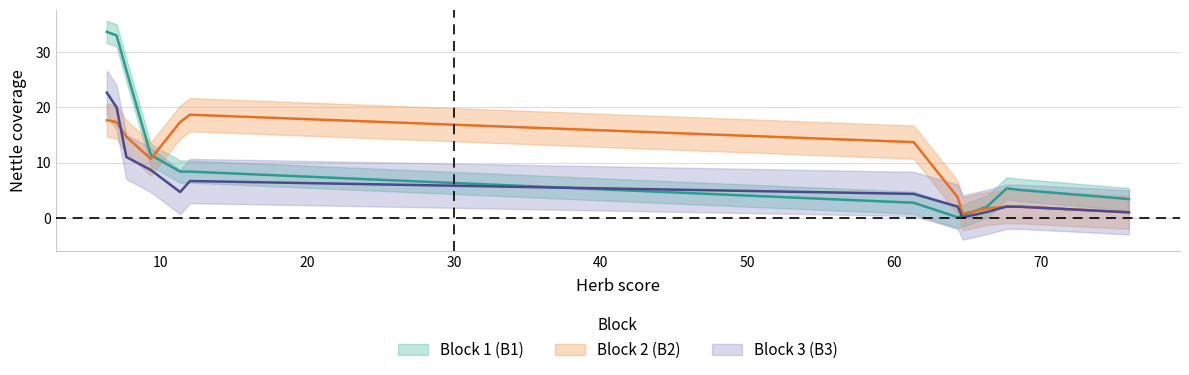

How many lines are shown in the chart?

3